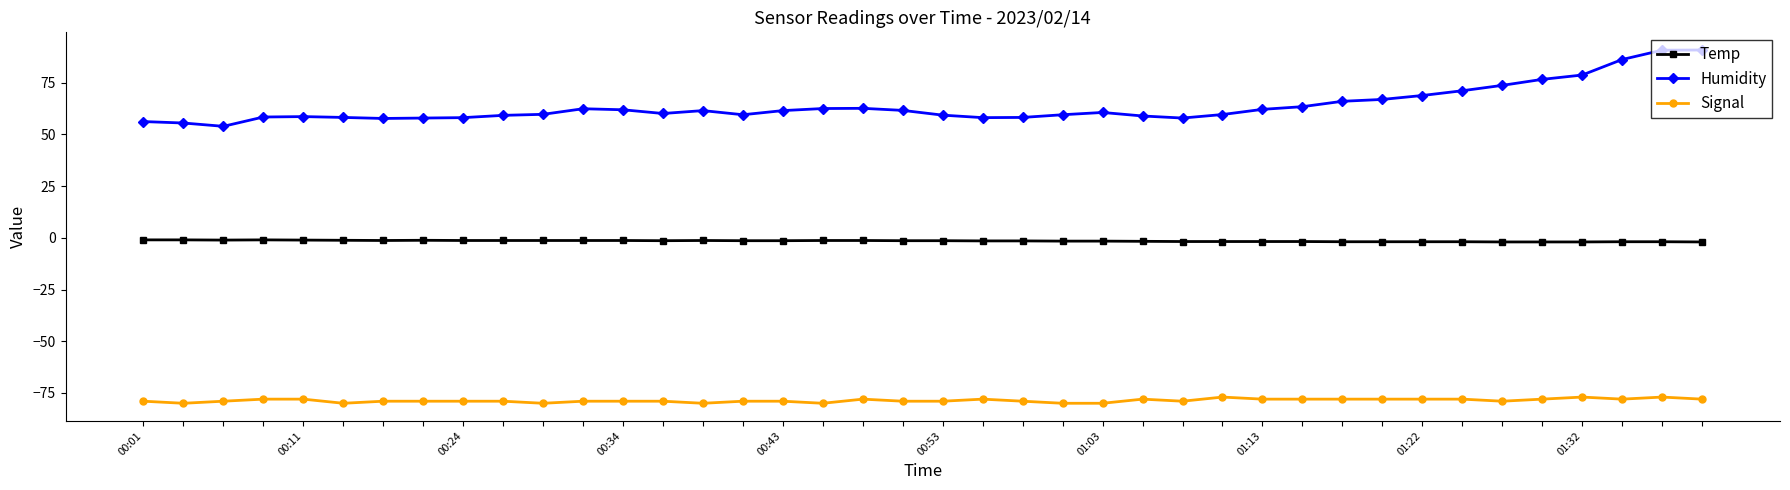

What is the maximum value shown in the chart?

90.8